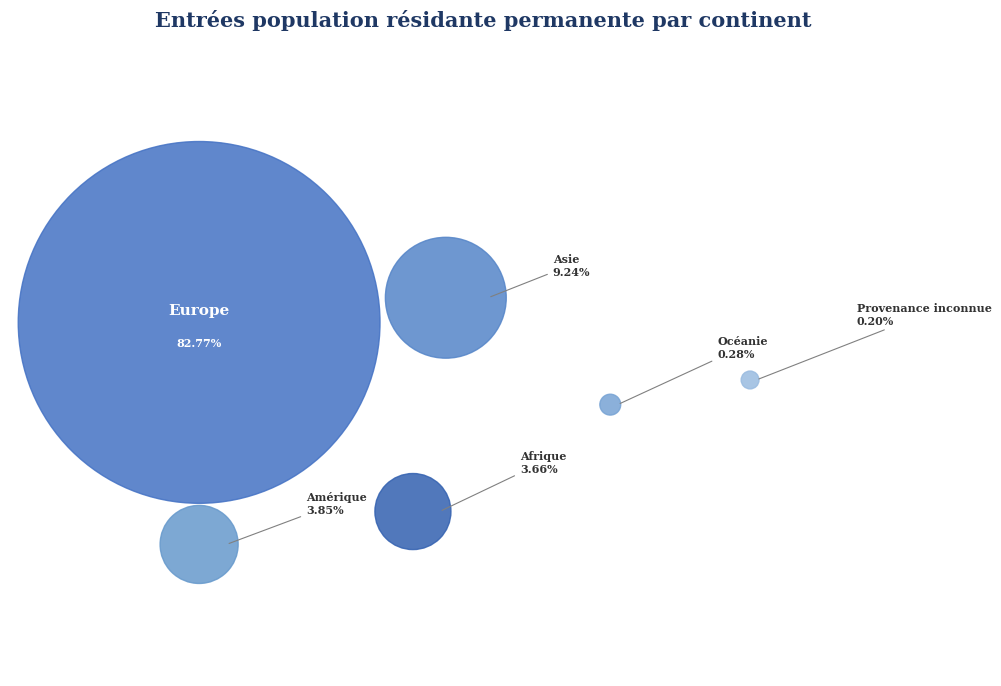

True or false: Europe accounts for 6% of the total.

False